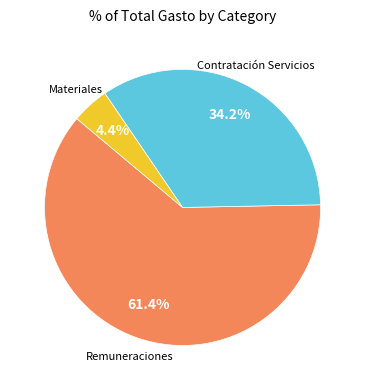

Is there any slice that represents more than half of the pie?

Yes